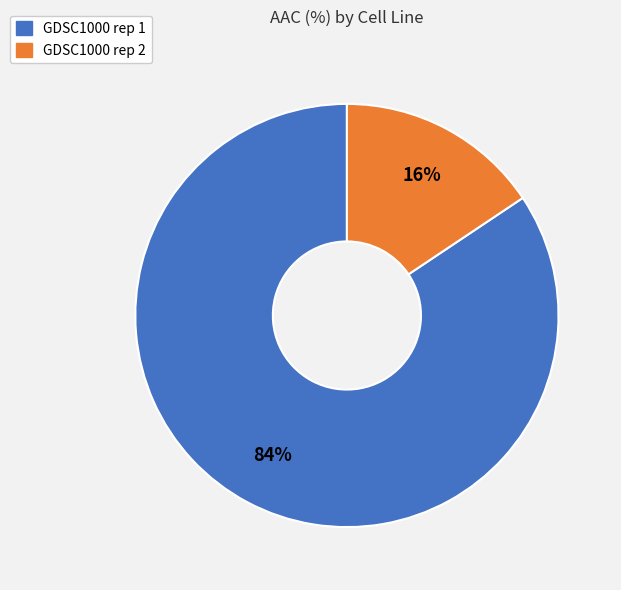

What percentage is the GDSC1000 rep 1 slice, to the nearest percent?

84%